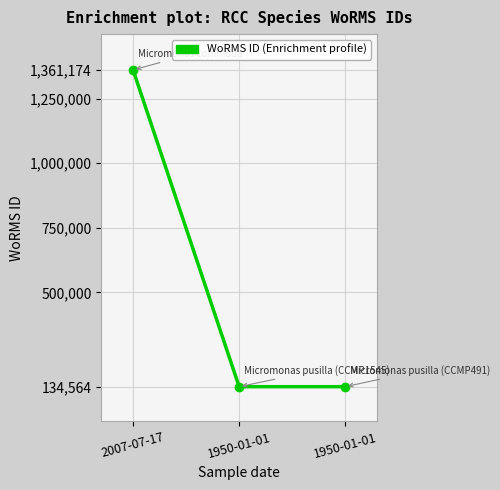

Does the chart have visible grid lines?

Yes